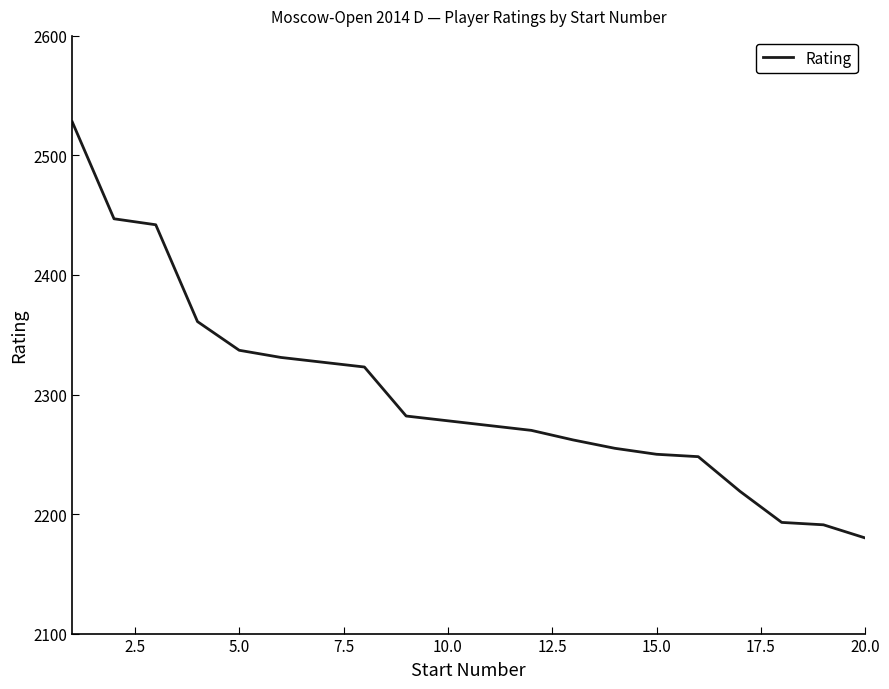

What is the smallest value displayed?

2180